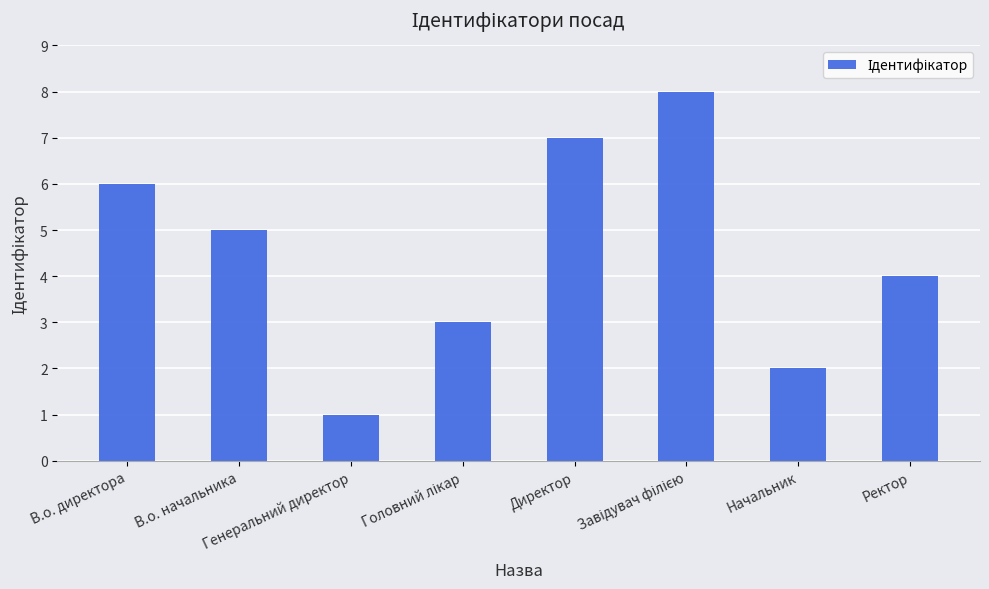

What is the greatest value displayed?

8